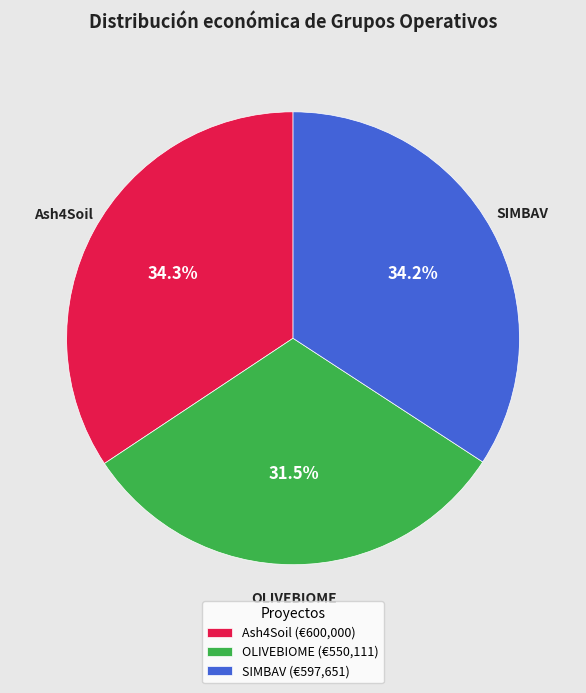

To the nearest percent, what is the difference between the OLIVEBIOME and SIMBAV slice percentages?

3%